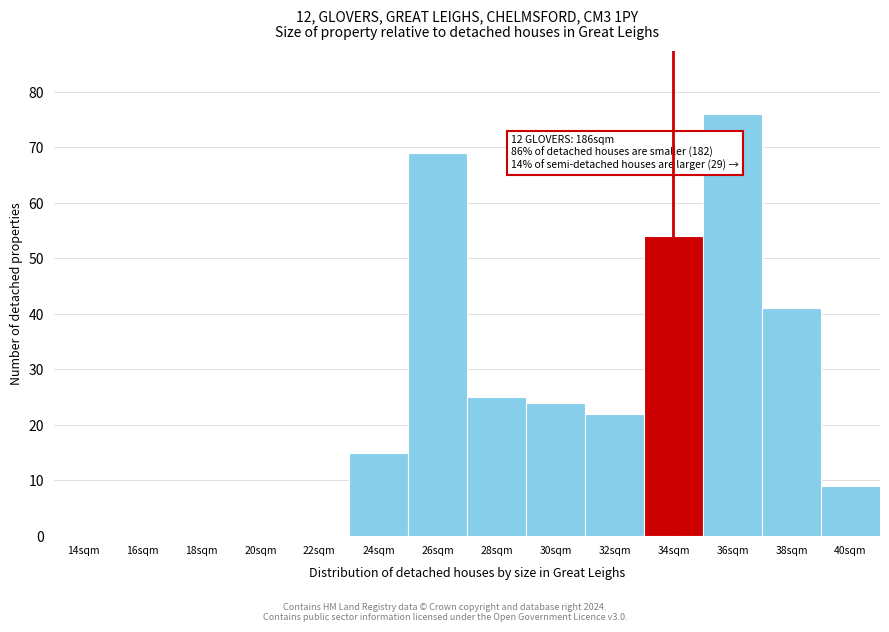

Reading left to right, what are all the values shown in this chart?

14sqm=0	16sqm=0	18sqm=0	20sqm=0	22sqm=0	24sqm=15	26sqm=69	28sqm=25	30sqm=24	32sqm=22	34sqm=54	36sqm=76	38sqm=41	40sqm=9